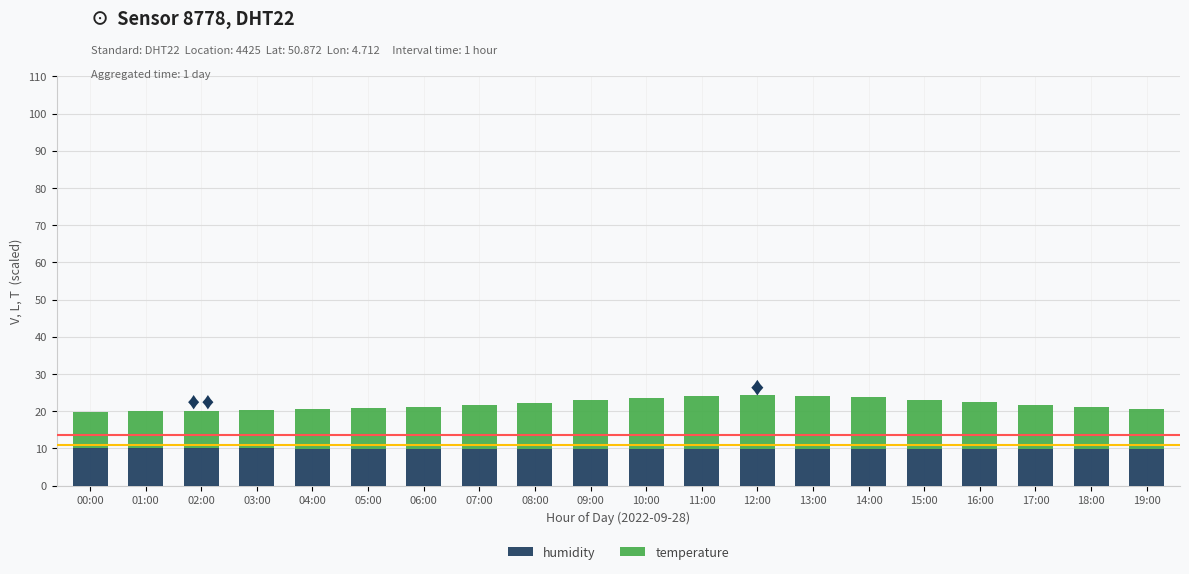

What is the total value across all series at 06:00?

21.1